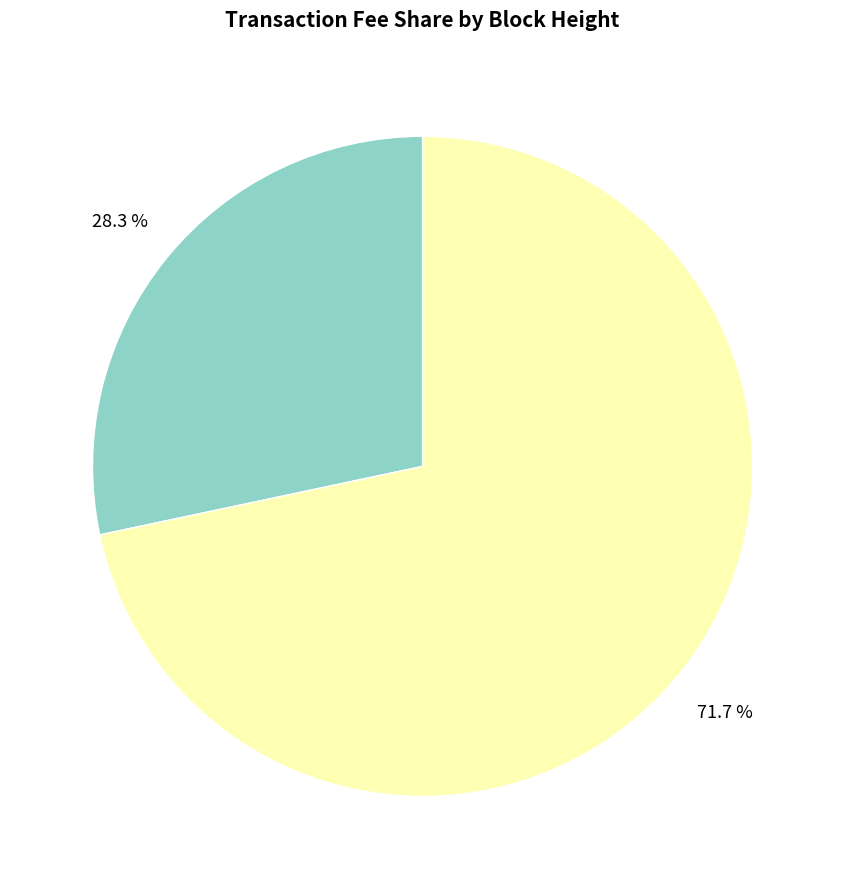

How many slices are in this pie chart?

2